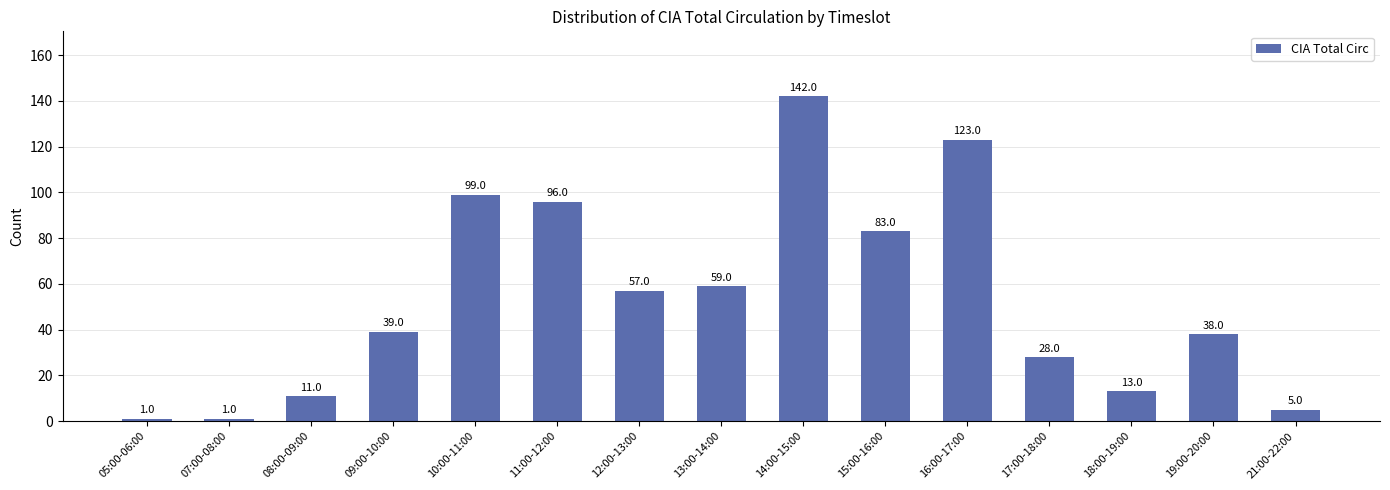

The value at 08:00-09:00 is 11. True or false?

True